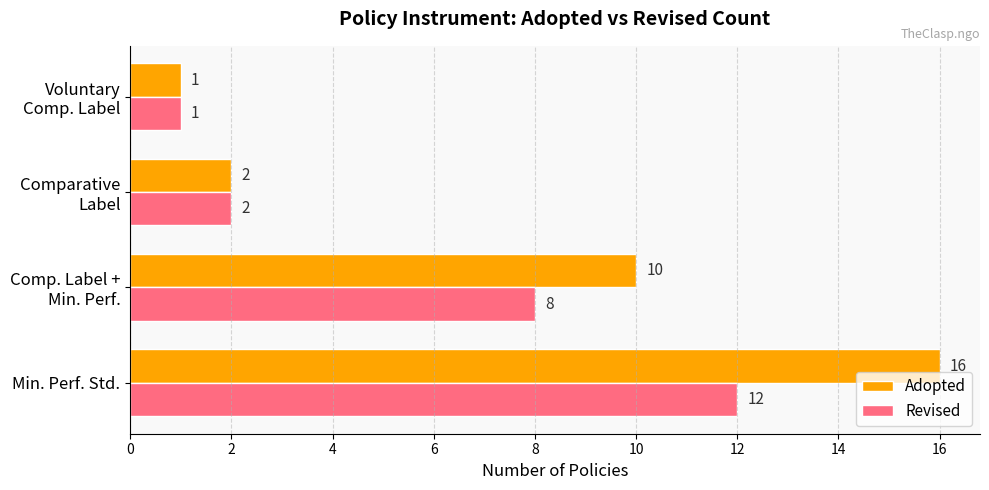

Which label corresponds to the largest value in the chart?

Min. Perf. Std.